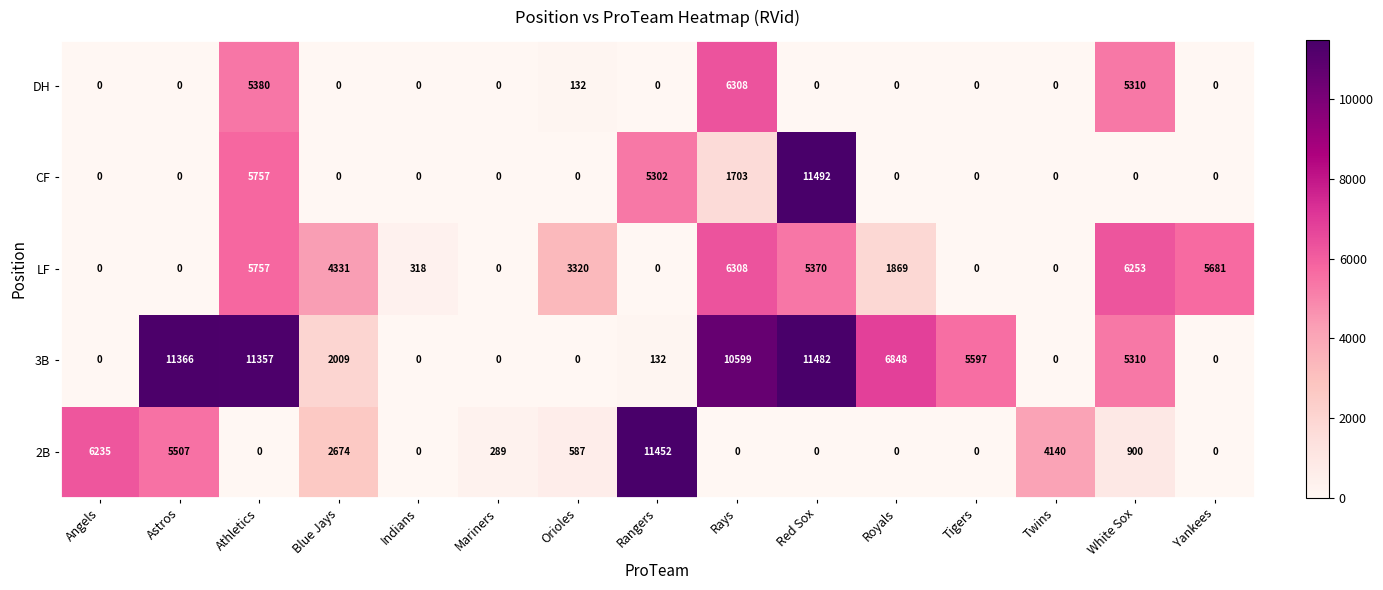

The LF series shows 0 at Mariners. True or false?

True